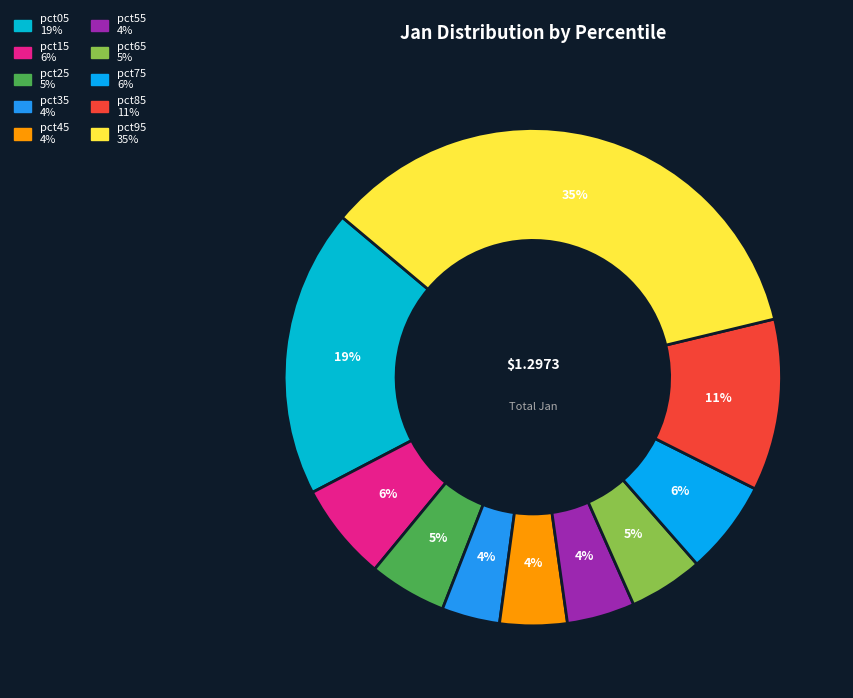

How many segments does this pie chart have?

10